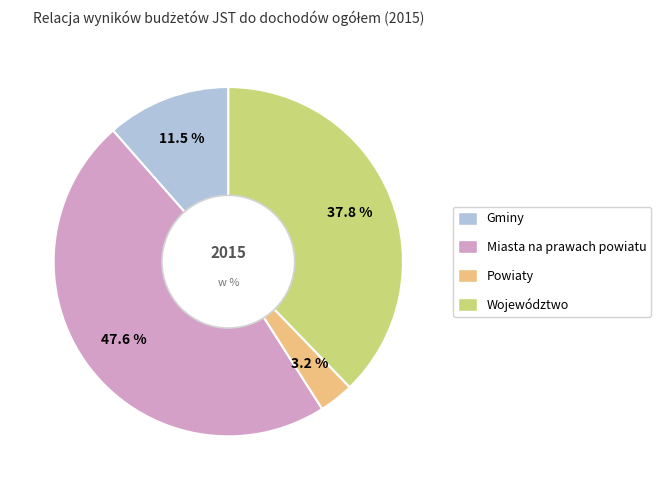

Is there any slice that represents more than half of the pie?

No